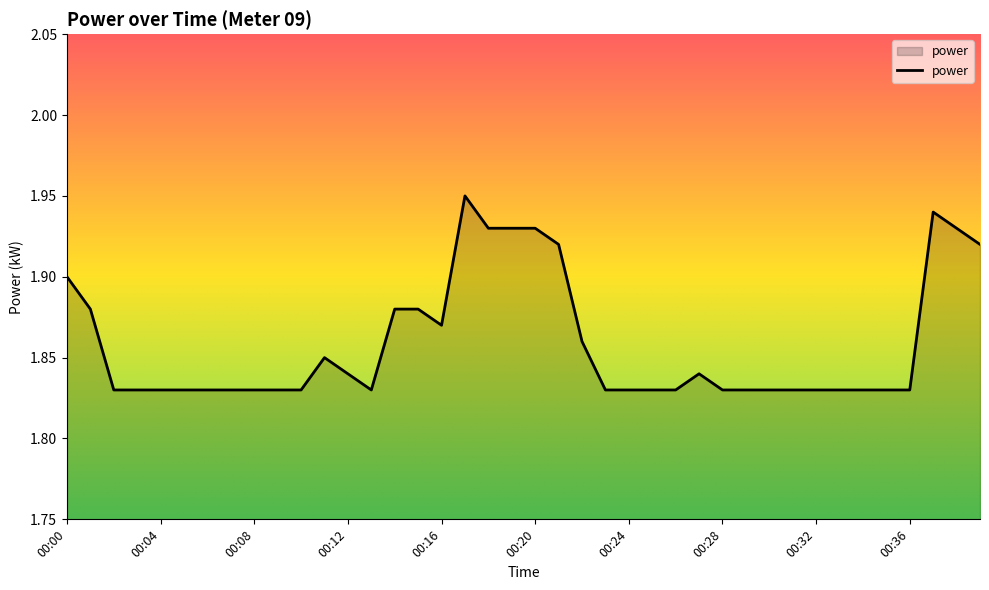

How many lines are shown in the chart?

1